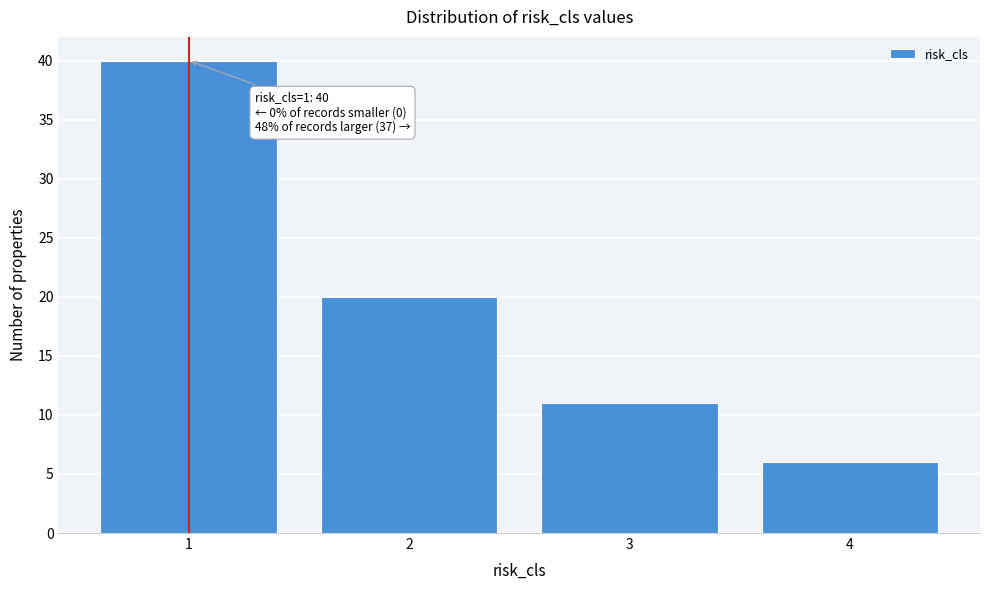

Reading left to right, what are all the values shown in this chart?

40	20	11	6